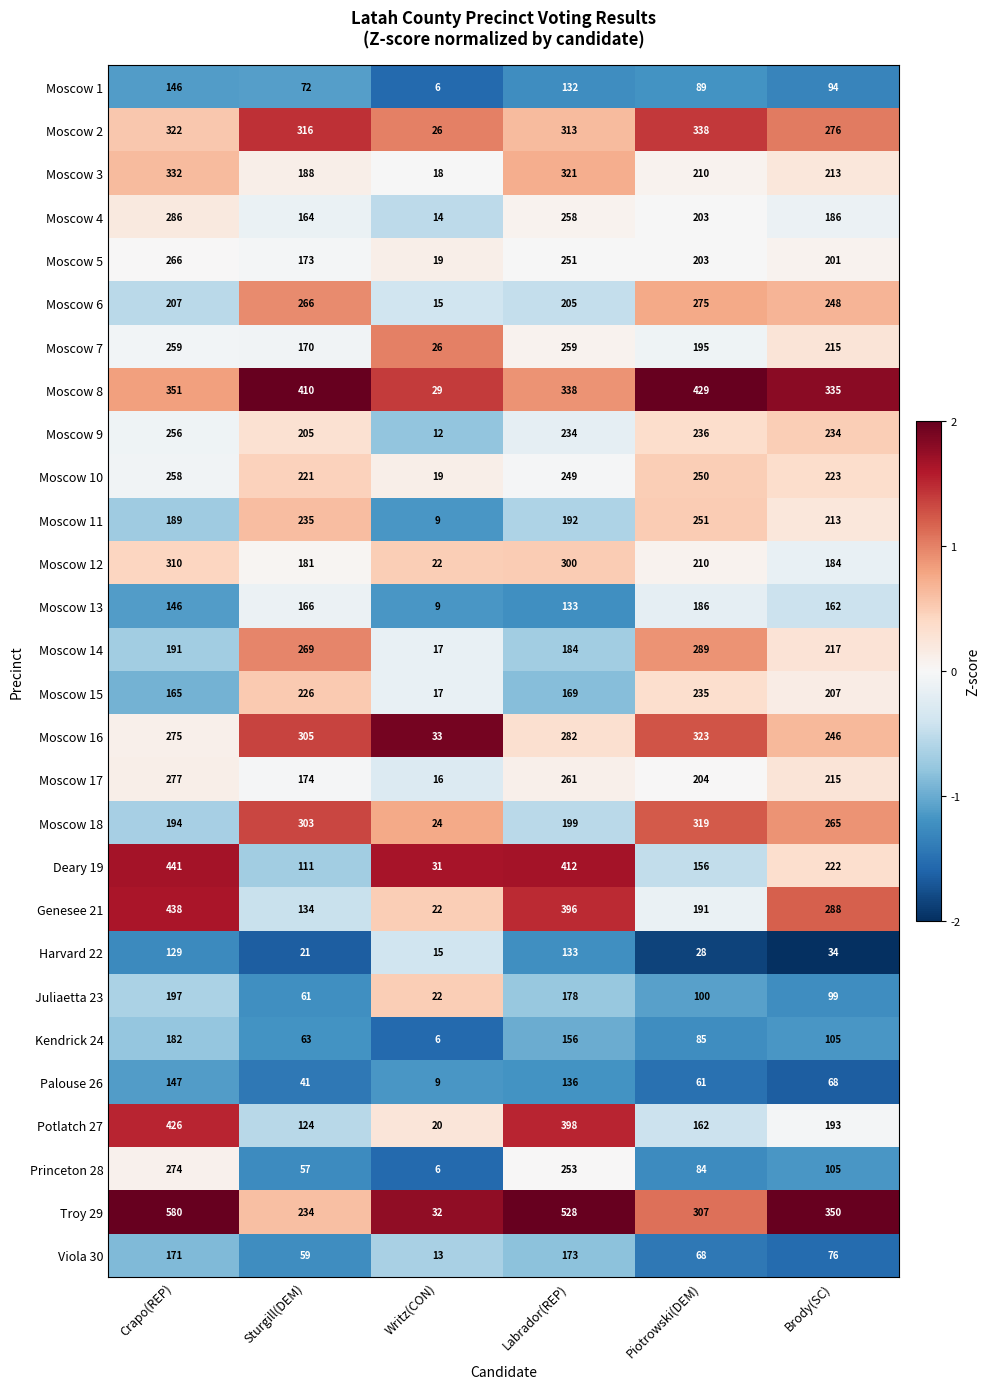

What value does the Moscow 8 series have at Piotrowski(DEM), to the nearest 50?

450